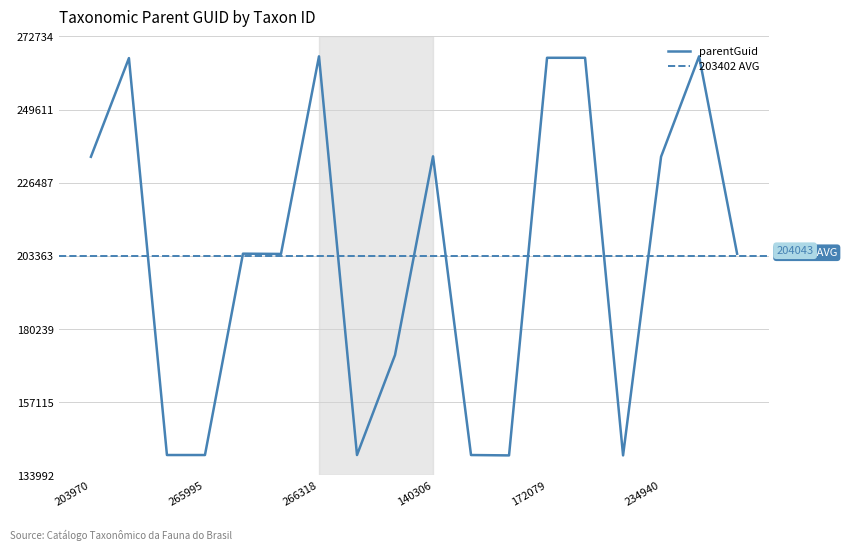

What is the lowest value of the parentGuid series?

140298